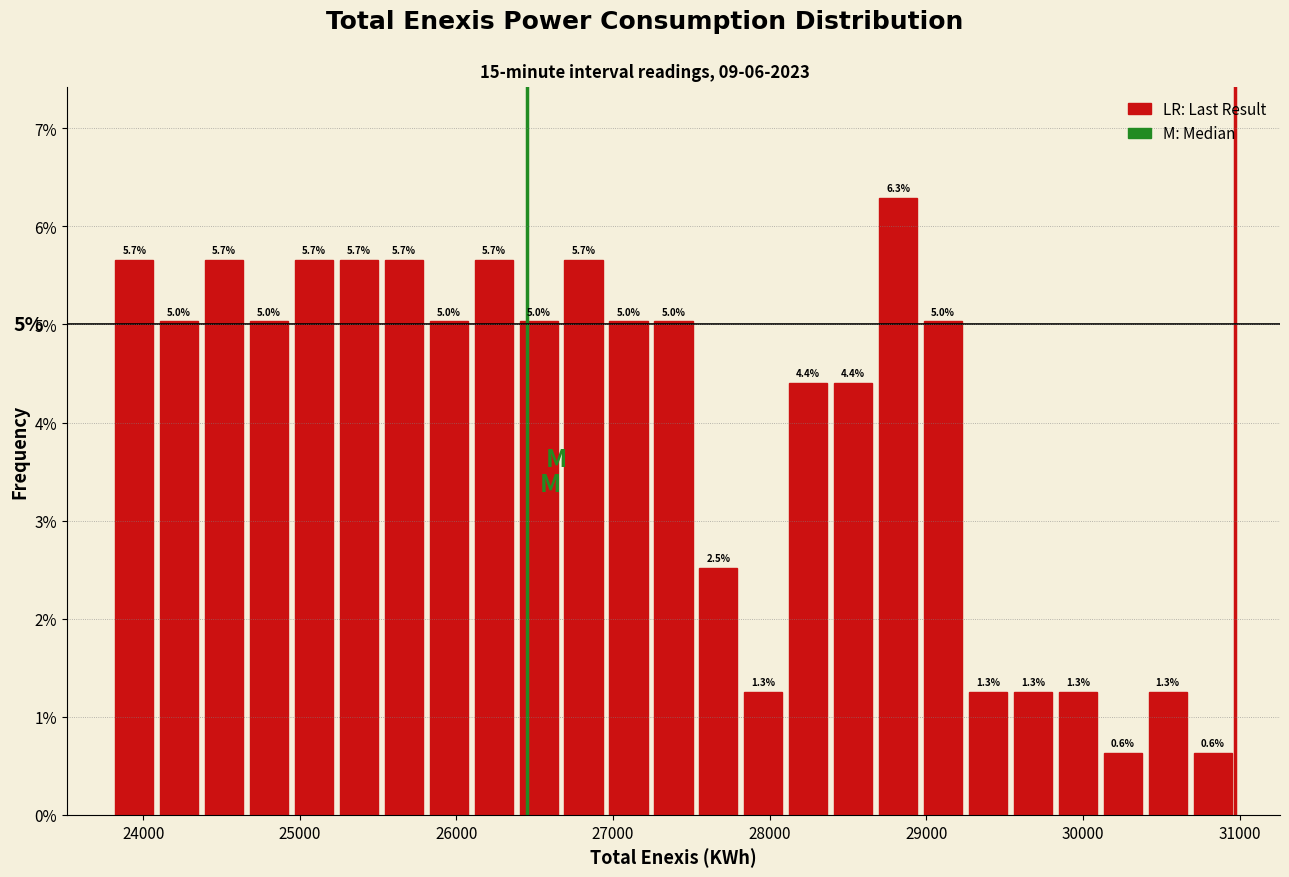

Around what value on the x-axis is the tallest bar? Give the approximate position of its centre, as read against the axis.

28800